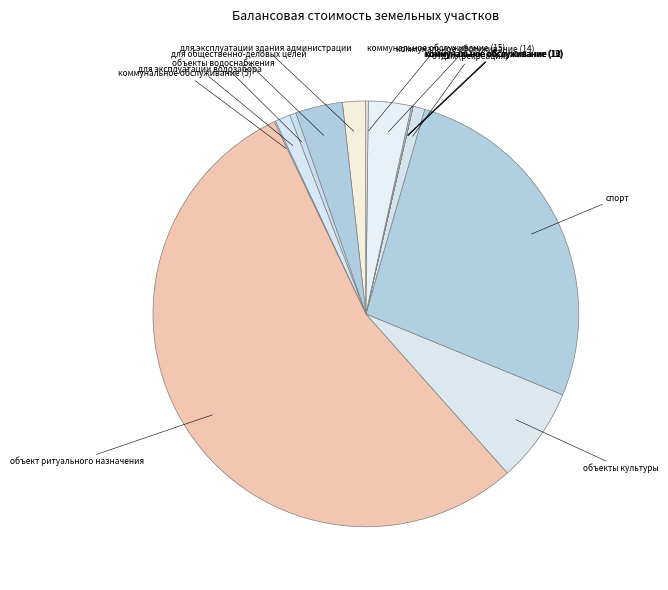

Does объект ритуального назначения represent more than half of the total?

Yes